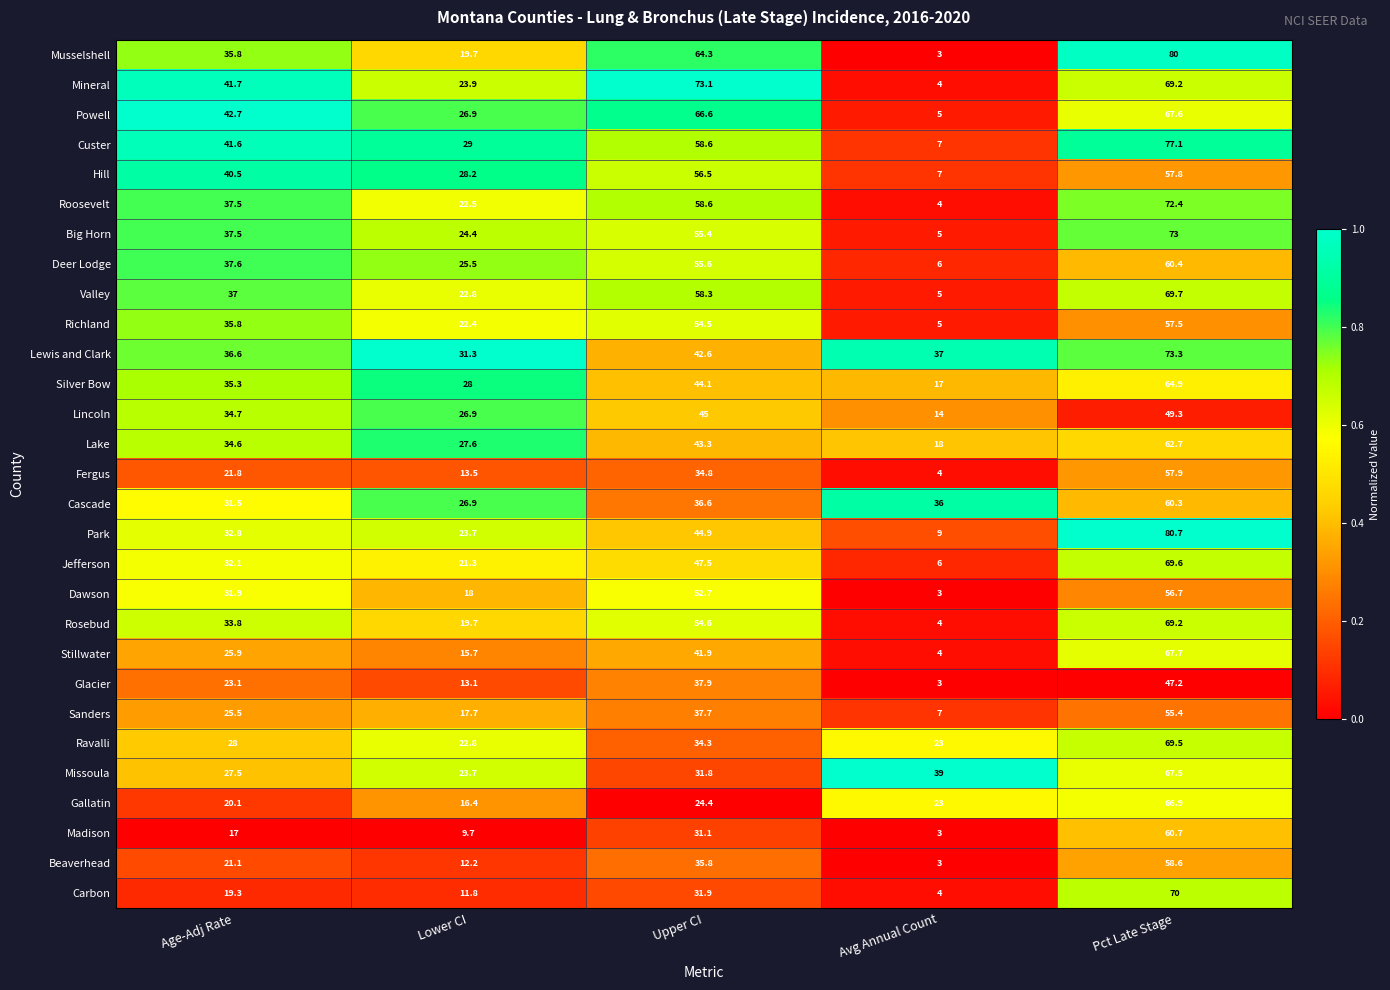

Which series has the largest total across all categories?

Lewis and Clark